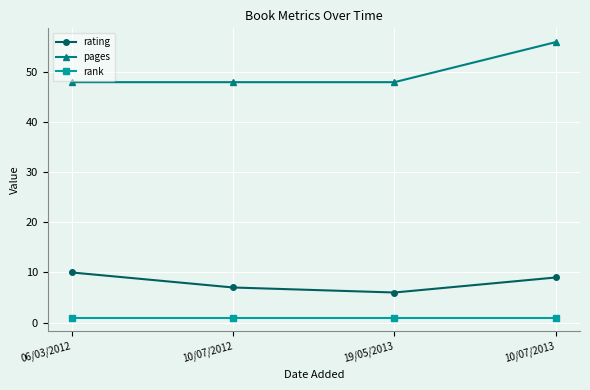

Is the value of rank at 19/05/2013 greater than the value of rating at 06/03/2012?

No